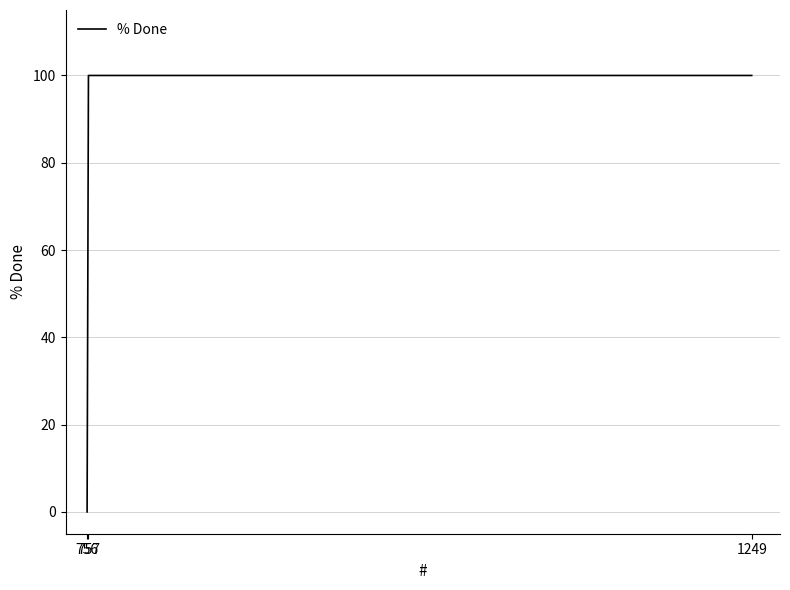

What is the difference between the second highest and minimum values?

100